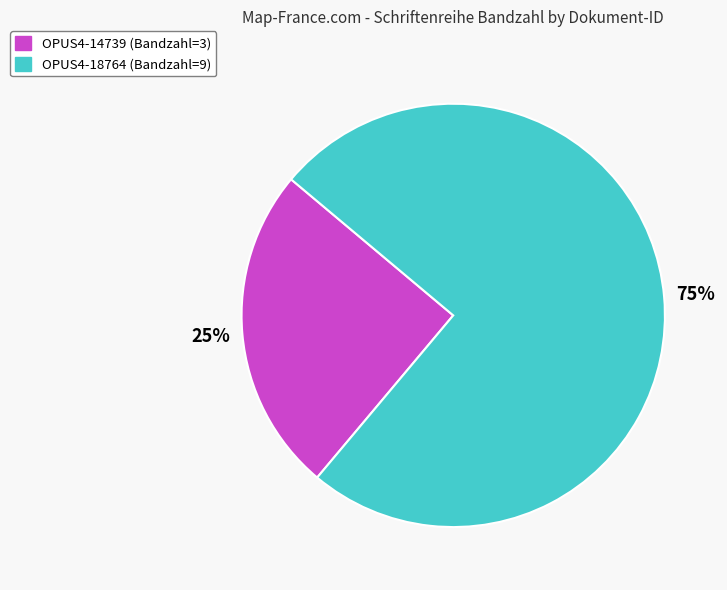

To the nearest percent, what percentage of the pie is OPUS4-18764?

75%